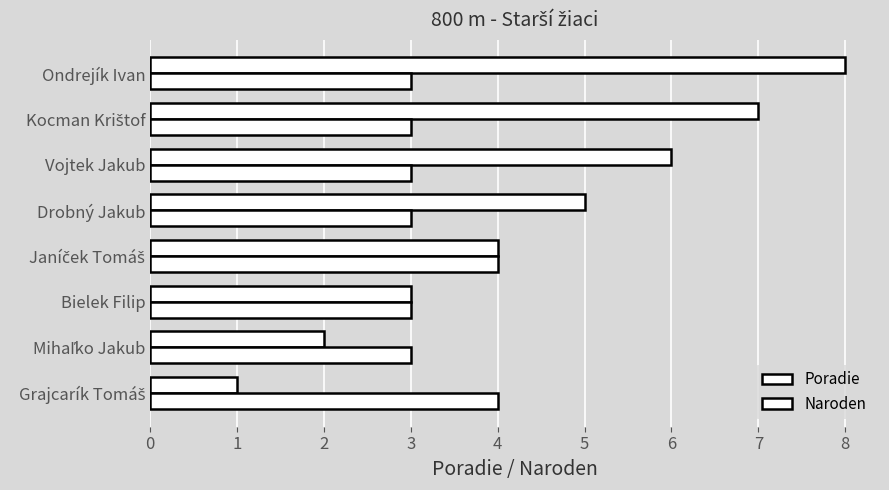

Count the Poradie values in the range 3 to 7.

5